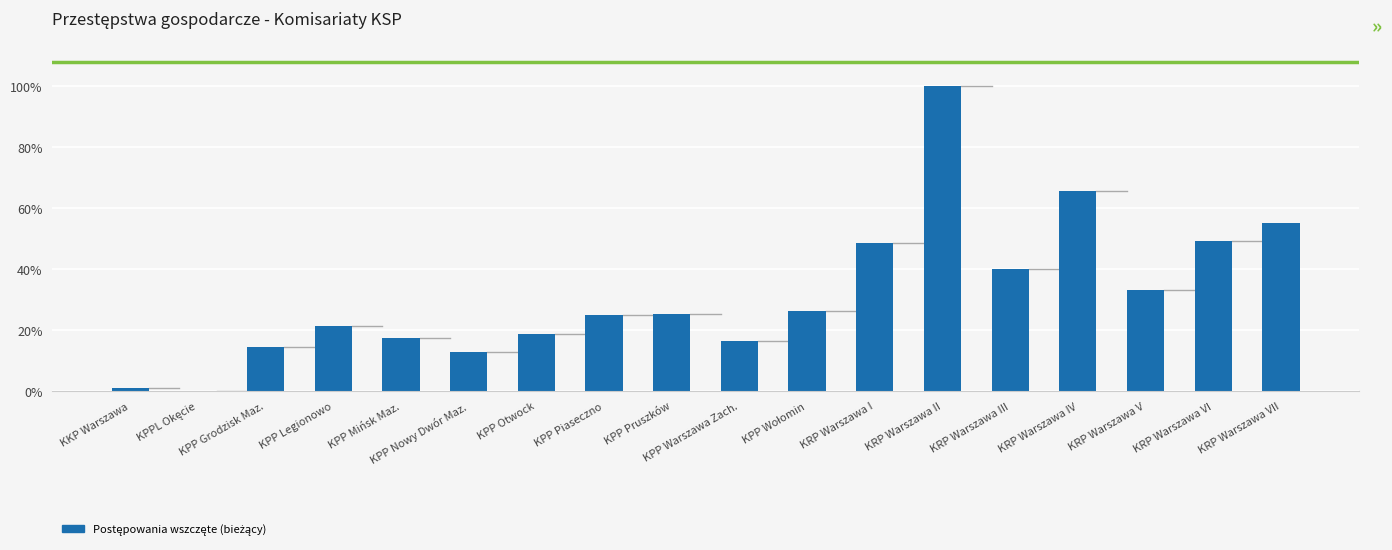

Which category has the highest value across all series?

KRP Warszawa II